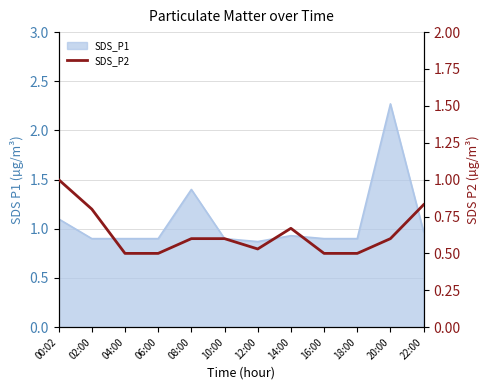

Is it true that the value at 22:00 is 0.3?

False